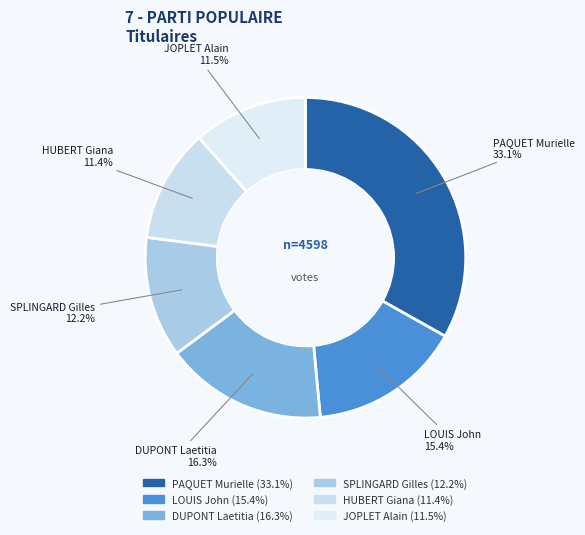

To the nearest percent, what is the combined percentage of PAQUET Murielle and DUPONT Laetitia?

49%